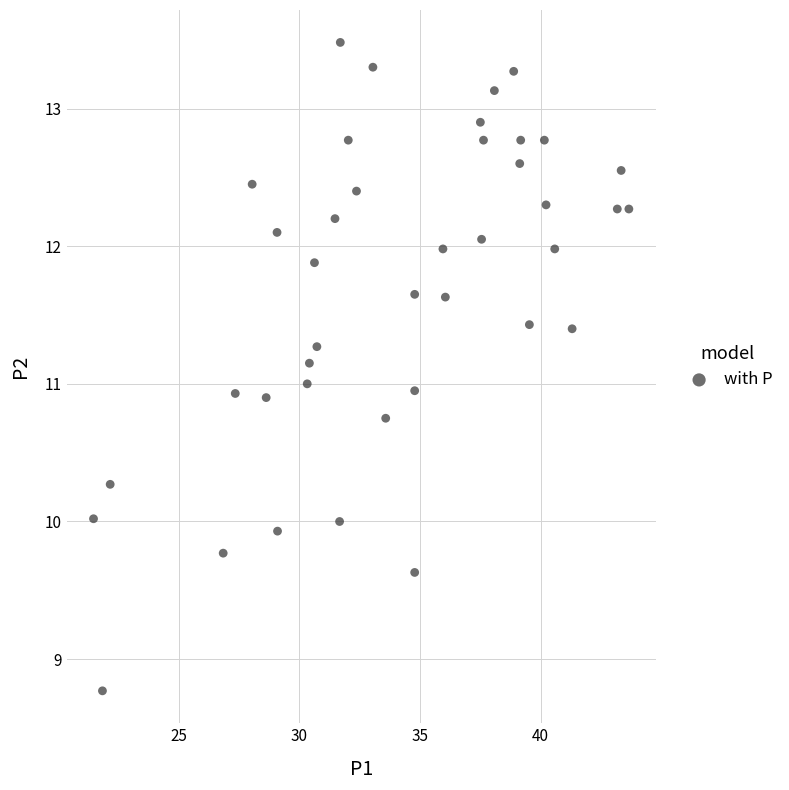

What is the range of X values (max minus min)?

22.2